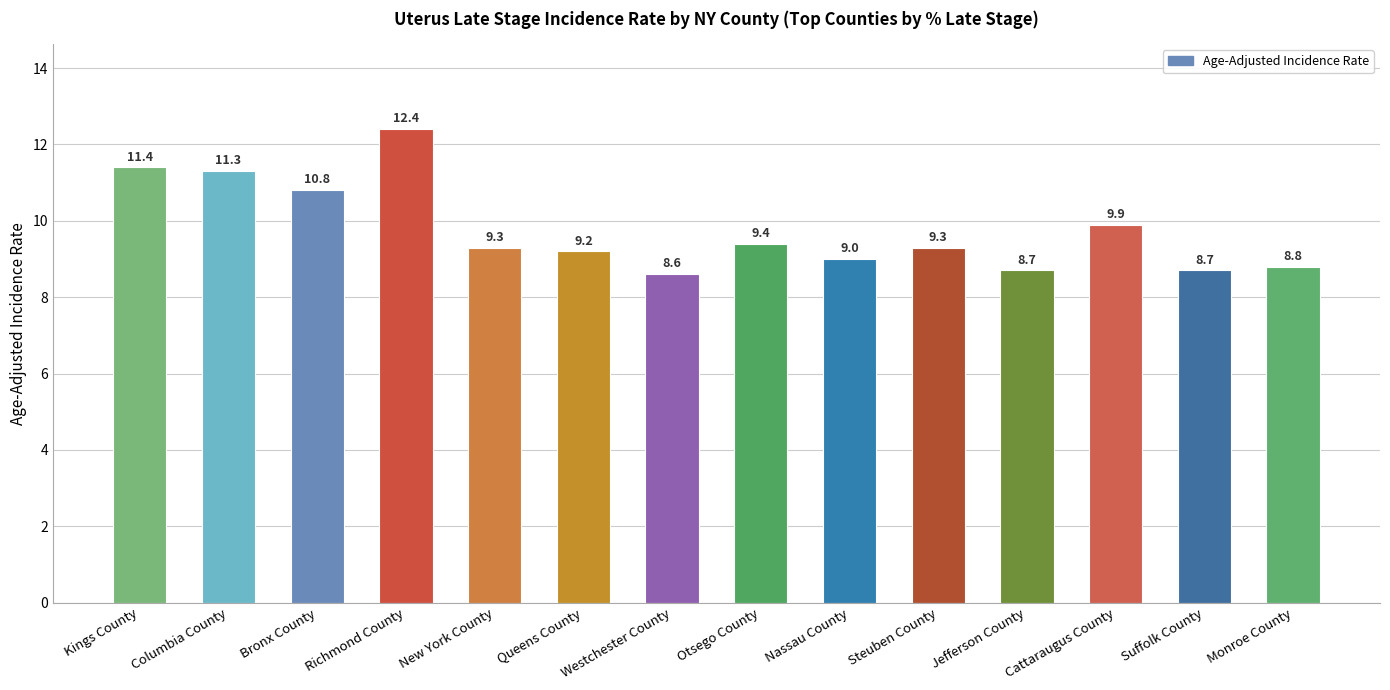

What is the average value?

9.8